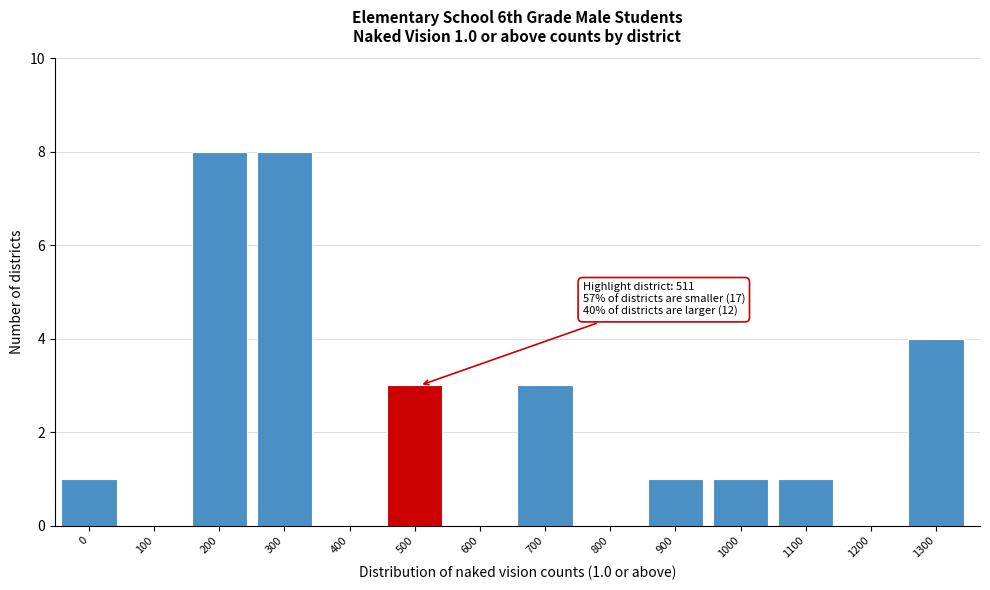

Reading right to left, list all the values displayed in this chart.

1300=4	1200=0	1100=1	1000=1	900=1	800=0	700=3	600=0	500=3	400=0	300=8	200=8	100=0	0=1